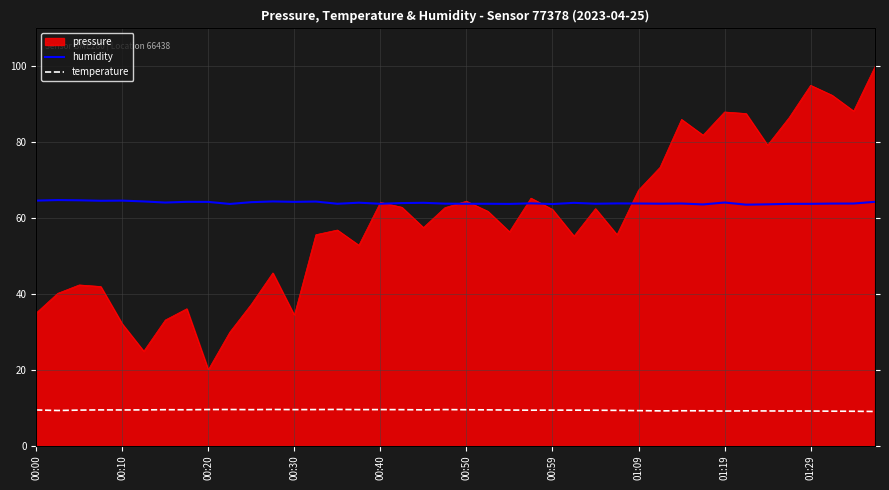

True or false: humidity and temperature cross at least once.

False